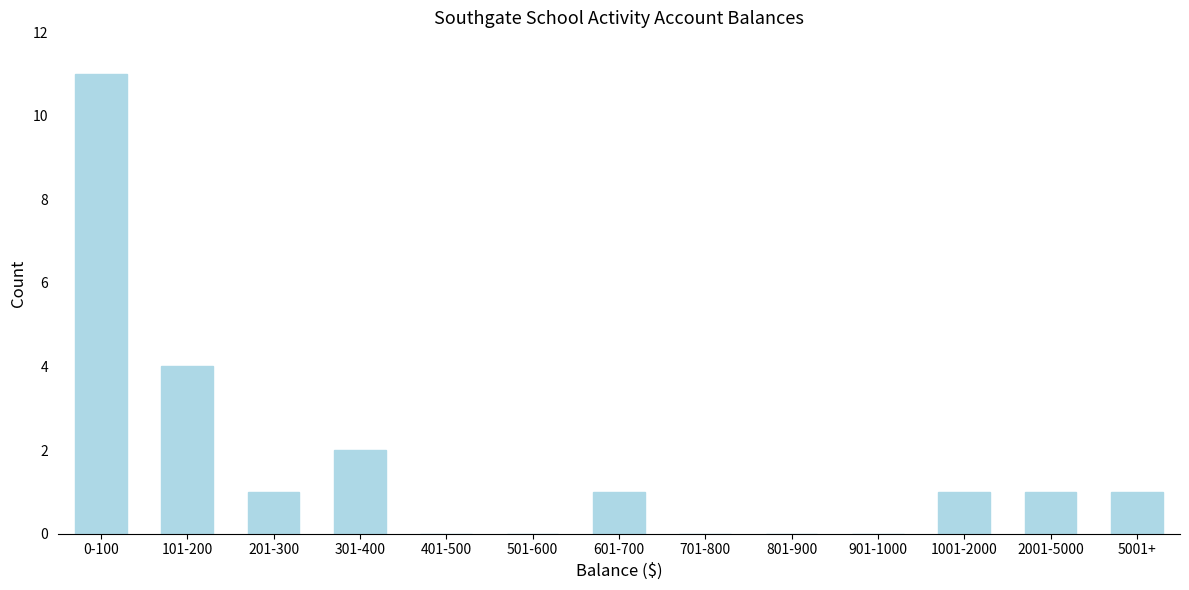

Reading left to right, list all the values displayed in this chart.

0-100=11	101-200=4	201-300=1	301-400=2	401-500=0	501-600=0	601-700=1	701-800=0	801-900=0	901-1000=0	1001-2000=1	2001-5000=1	5001+=1